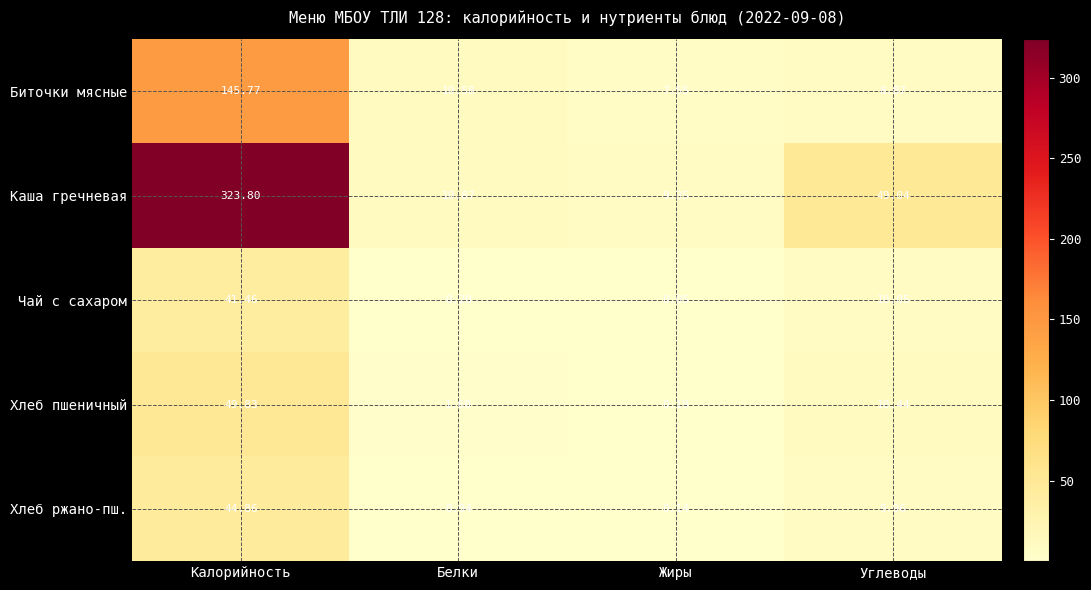

Rank the series at Углеводы from lowest to highest value.

Биточки мясные, Хлеб ржано-пш., Чай с сахаром, Хлеб пшеничный, Каша гречневая